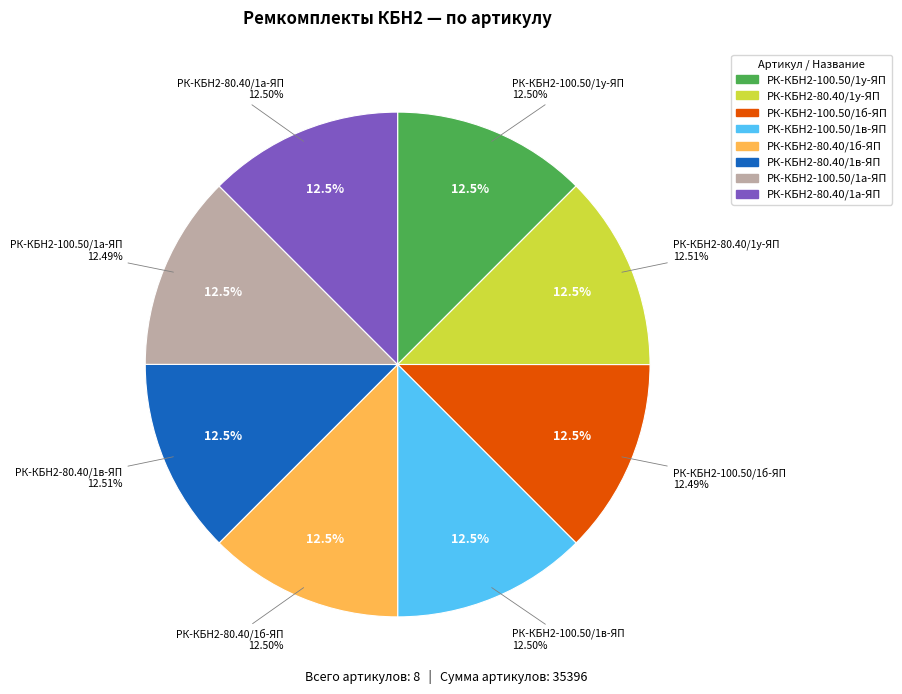

True or false: РК-КБН2-80.40/1а-ЯП accounts for 6% of the total.

False